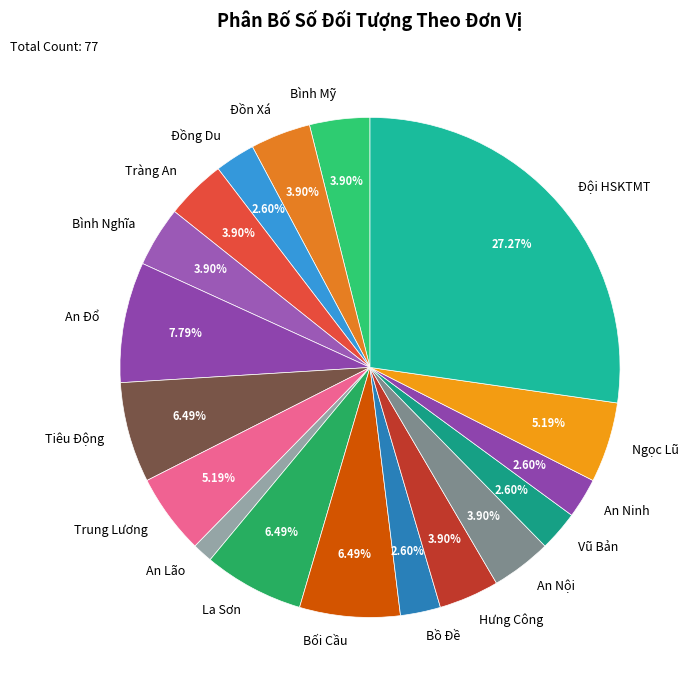

To the nearest percent, what percentage of the pie is Bồ Đề?

3%